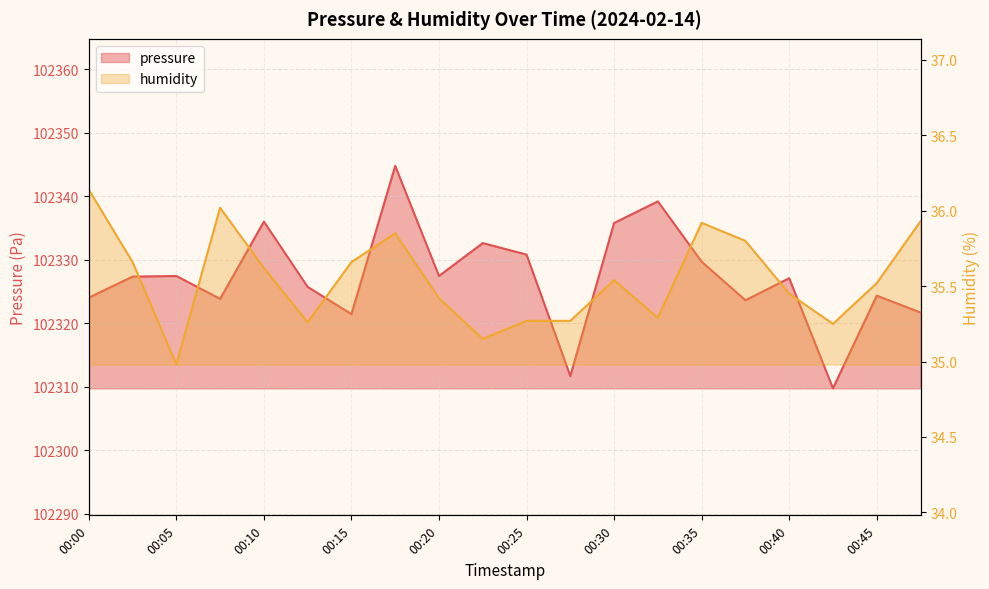

Which series has the widest spread of values?

pressure